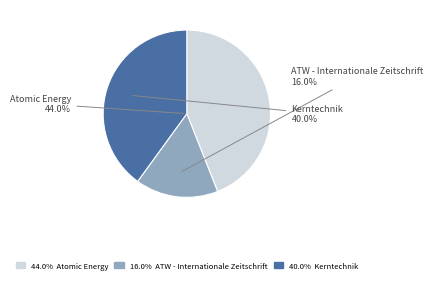

How many segments does this pie chart have?

3